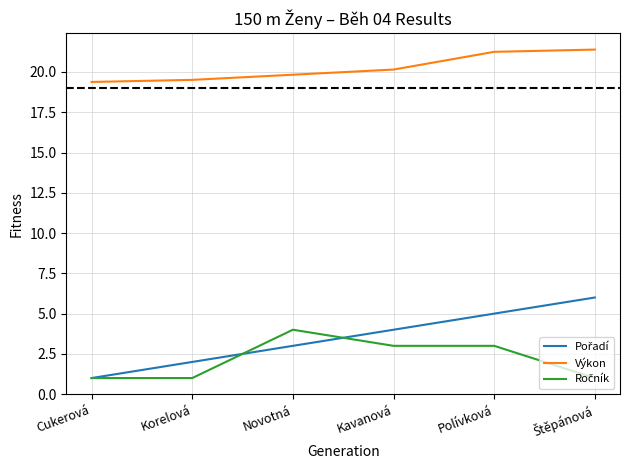

What is the spread (max minus min) of values at Novotná?

16.8